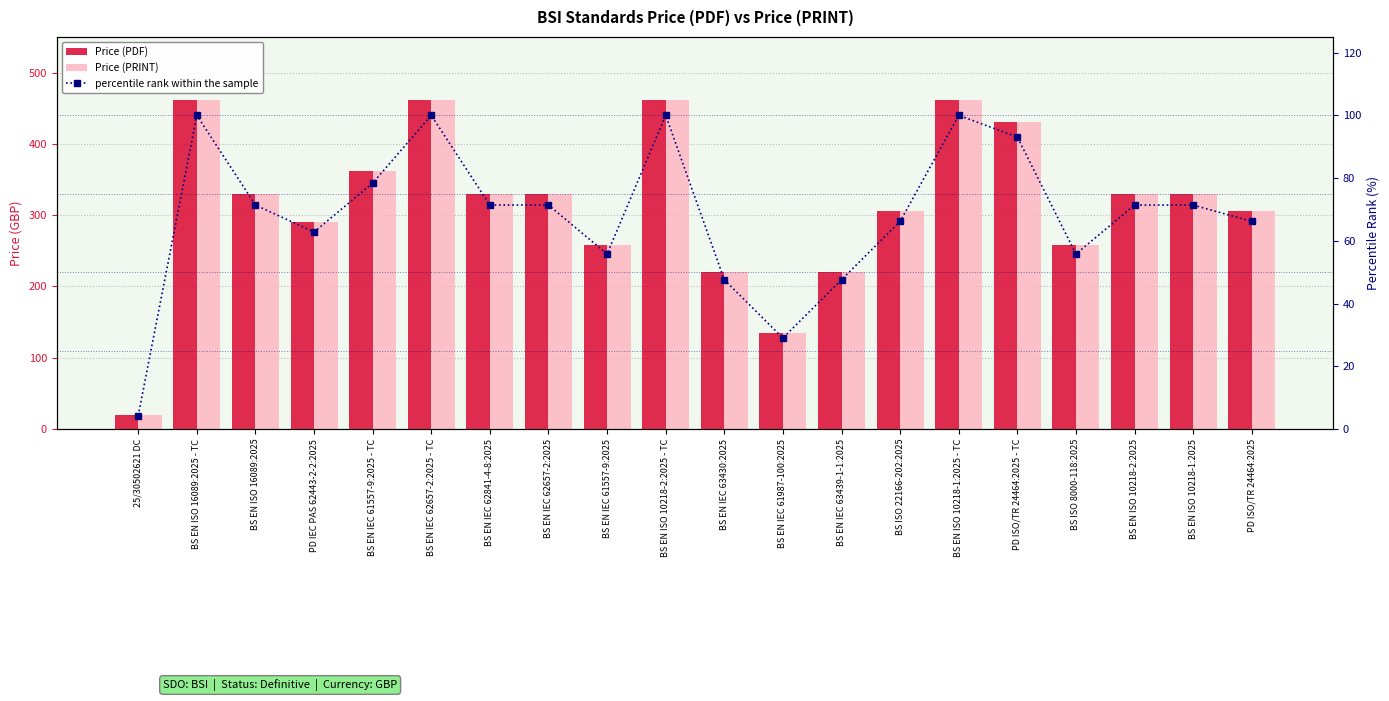

What position from the right is BS EN ISO 16089:2025 - TC?

19